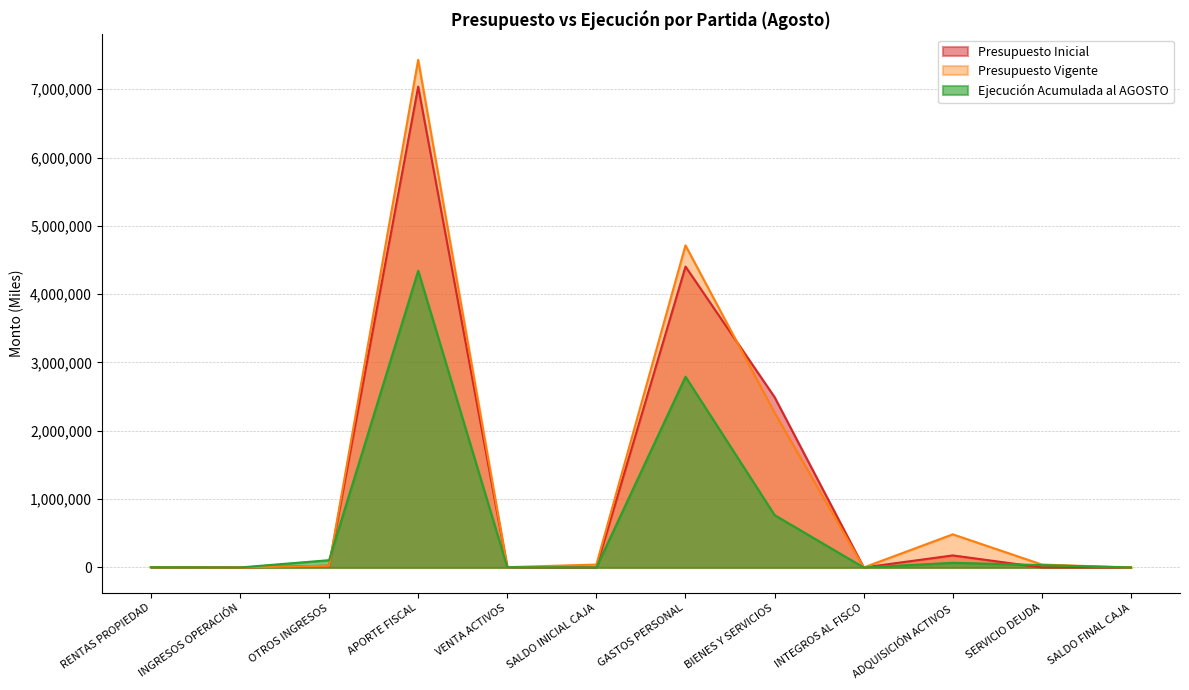

How many values in Ejecución Acumulada al AGOSTO are above zero?

10